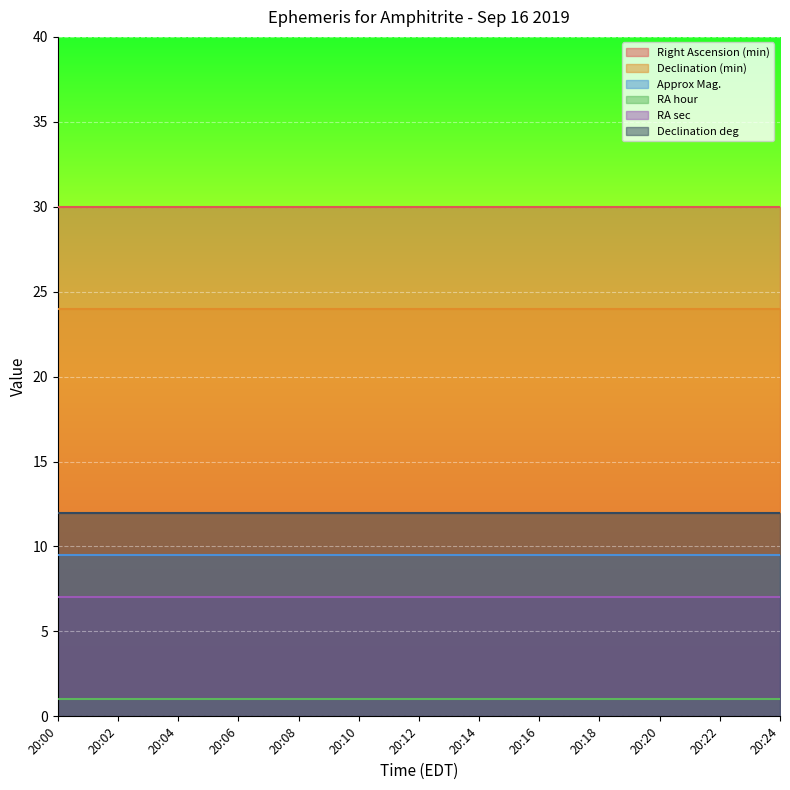

List the labels in order of Declination deg value, smallest first.

20:00, 20:02, 20:04, 20:06, 20:08, 20:10, 20:12, 20:14, 20:16, 20:18, 20:20, 20:22, 20:24